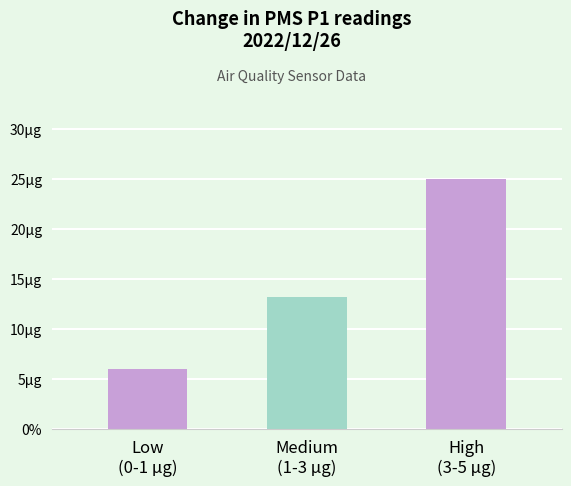

What position from the left is Medium
(1-3 µg)?

2